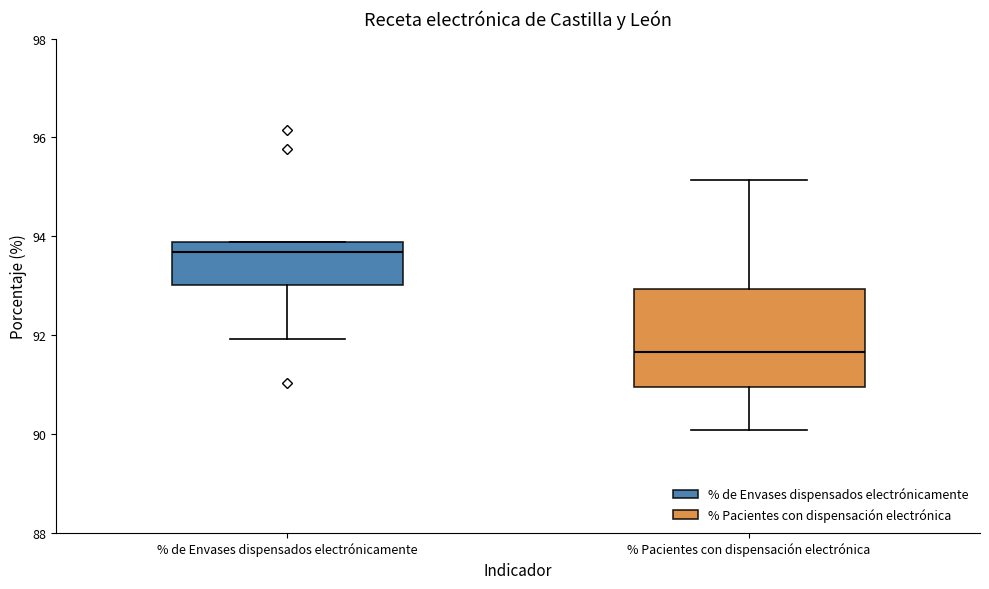

Which box has the highest median line?

% de Envases dispensados electrónicamente